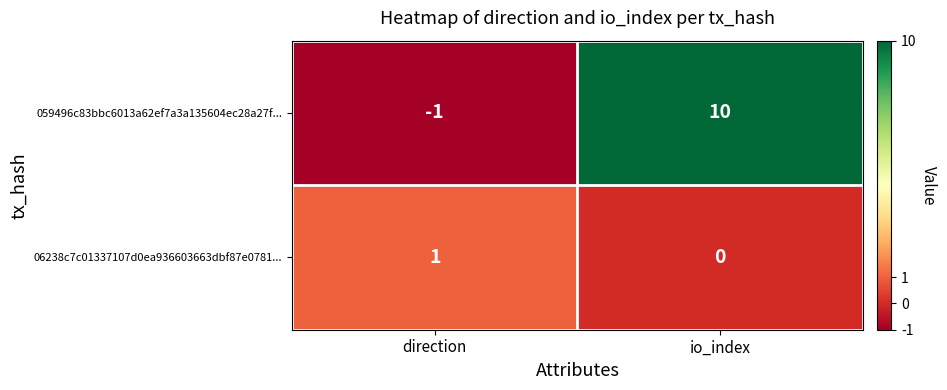

The value of 06238c7c01337107d0ea936603663dbf87e0781... at io_index is 1. True or false?

False